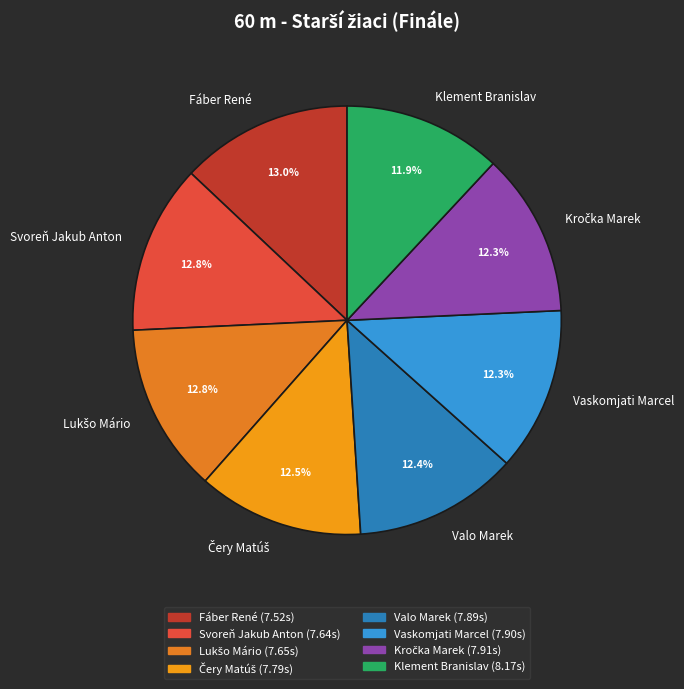

Is the sum of Valo Marek and Fáber René greater than half?

No